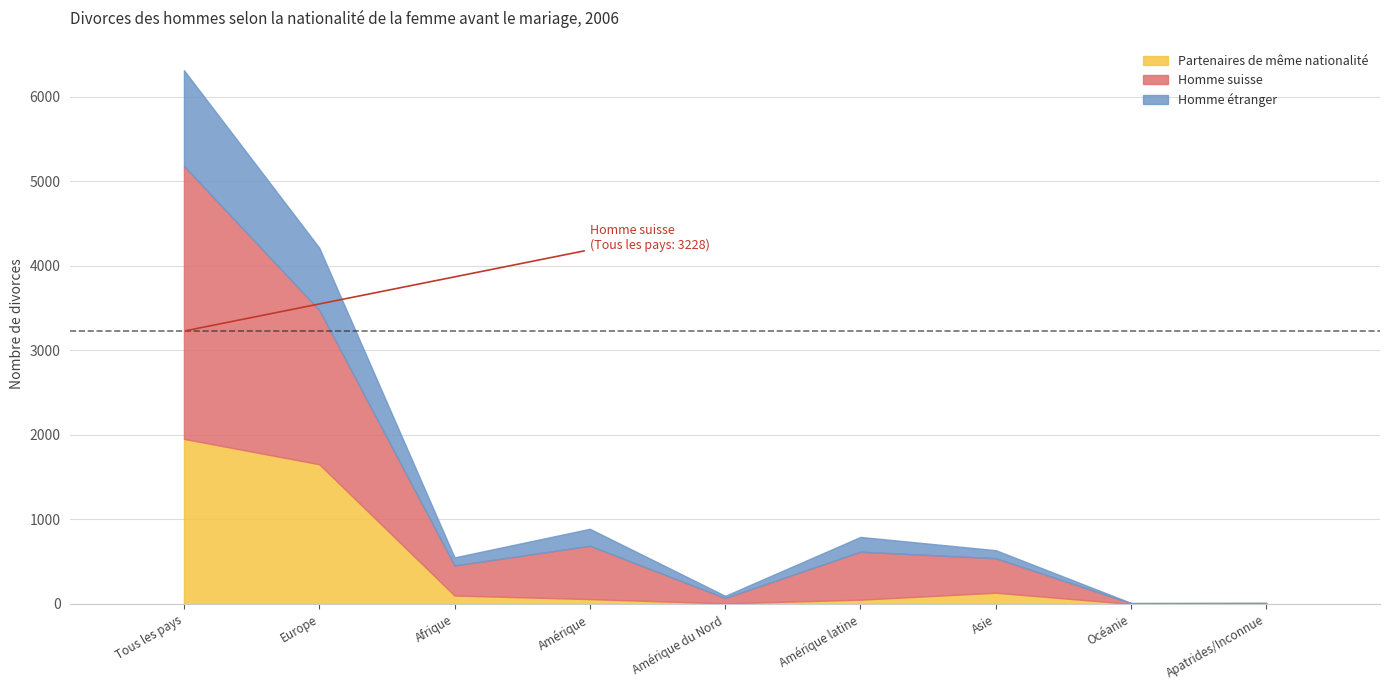

What is the sum of the Homme suisse values at Amérique latine and Amérique du Nord?

630